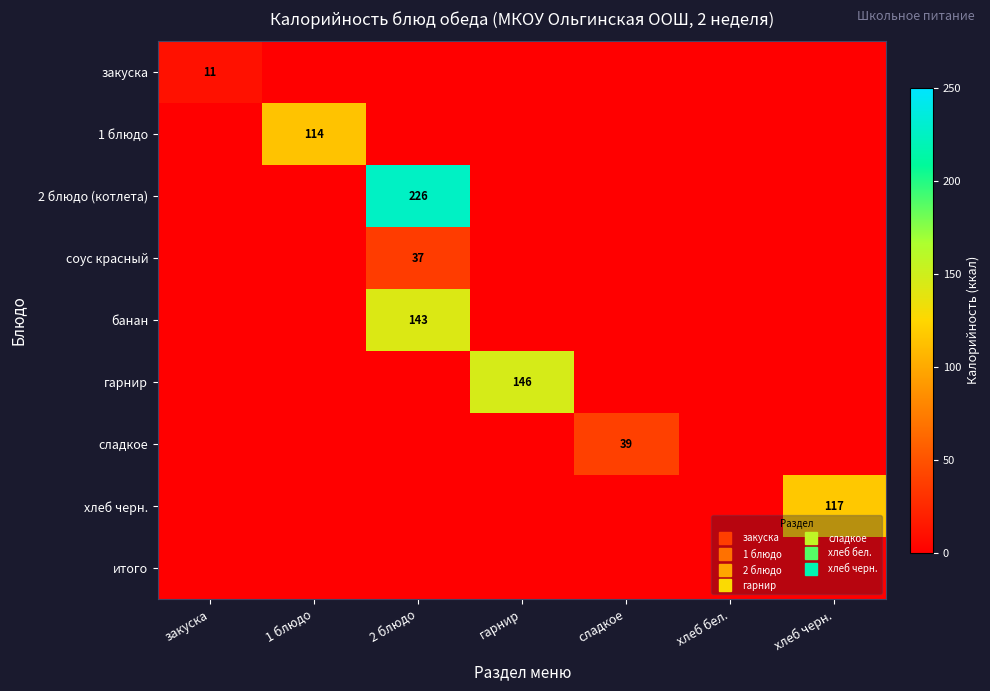

Rank the series by their maximum value, from highest to lowest.

2 блюдо (котлета), гарнир, банан, хлеб черн., 1 блюдо, сладкое, соус красный, закуска, итого